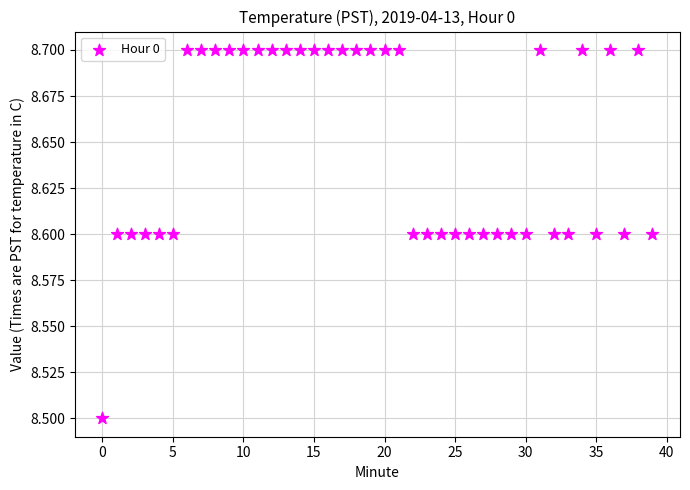

What Y value in the scatter plot is closest to 8?

8.5